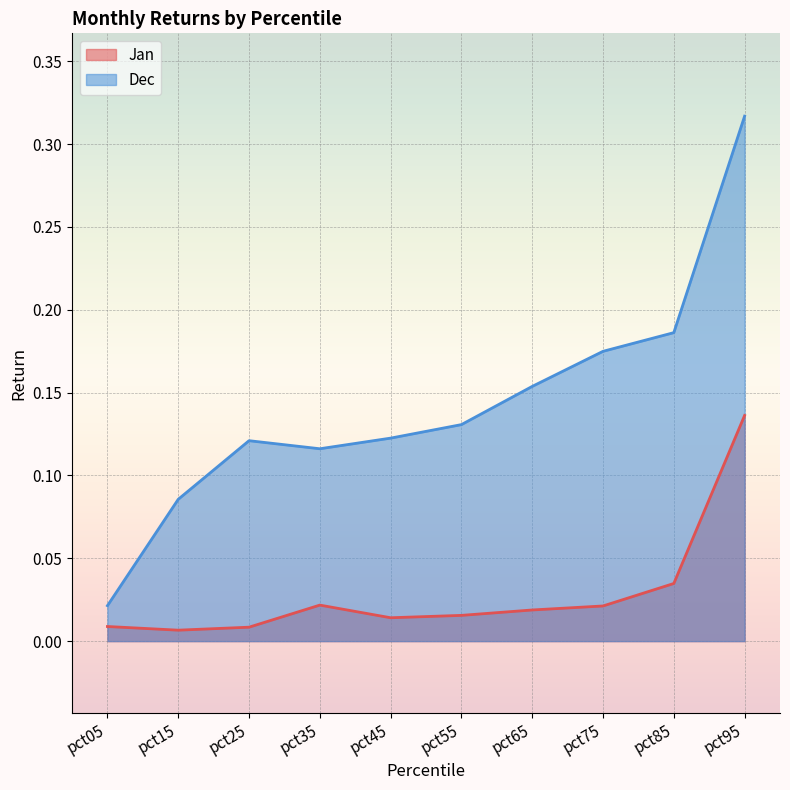

What is the spread (max minus min) of values at pct45?

0.1